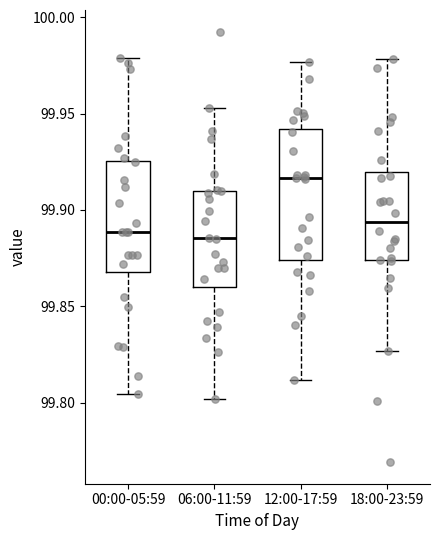

Which box's median line is the highest?

12:00-17:59